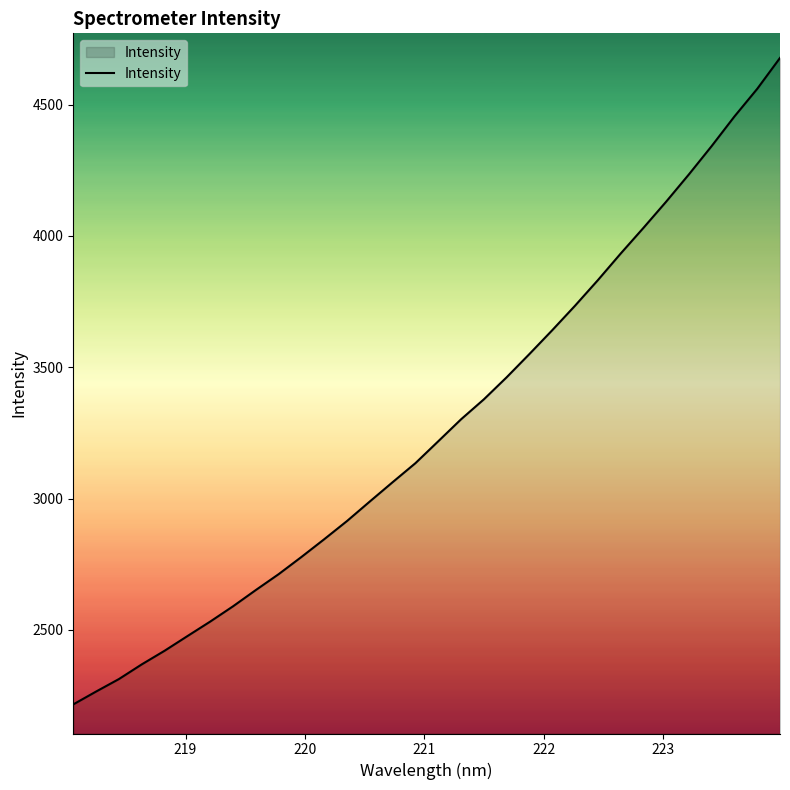

What is the minimum value shown in the chart?

2216.8